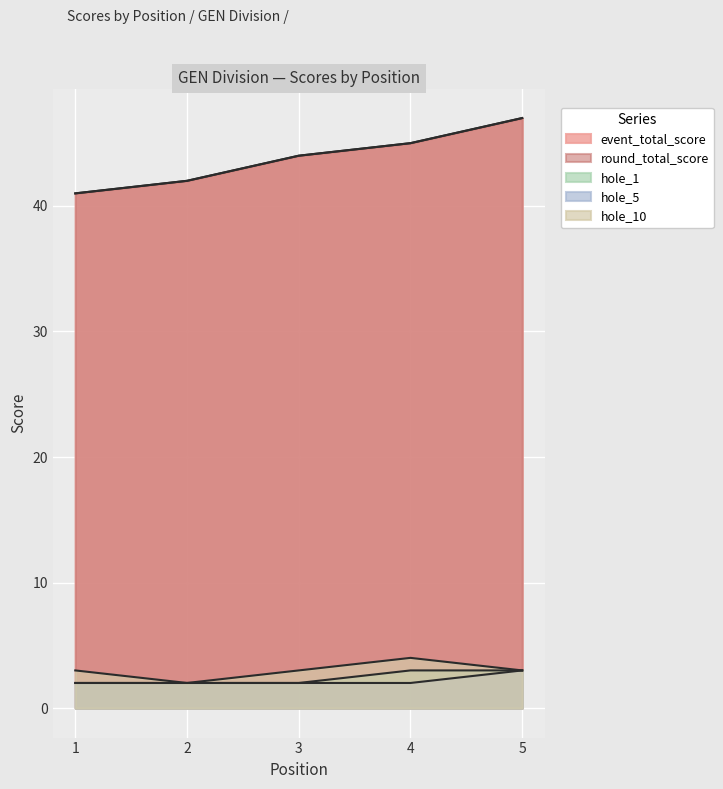

Between 4 and 3, which is larger?

4